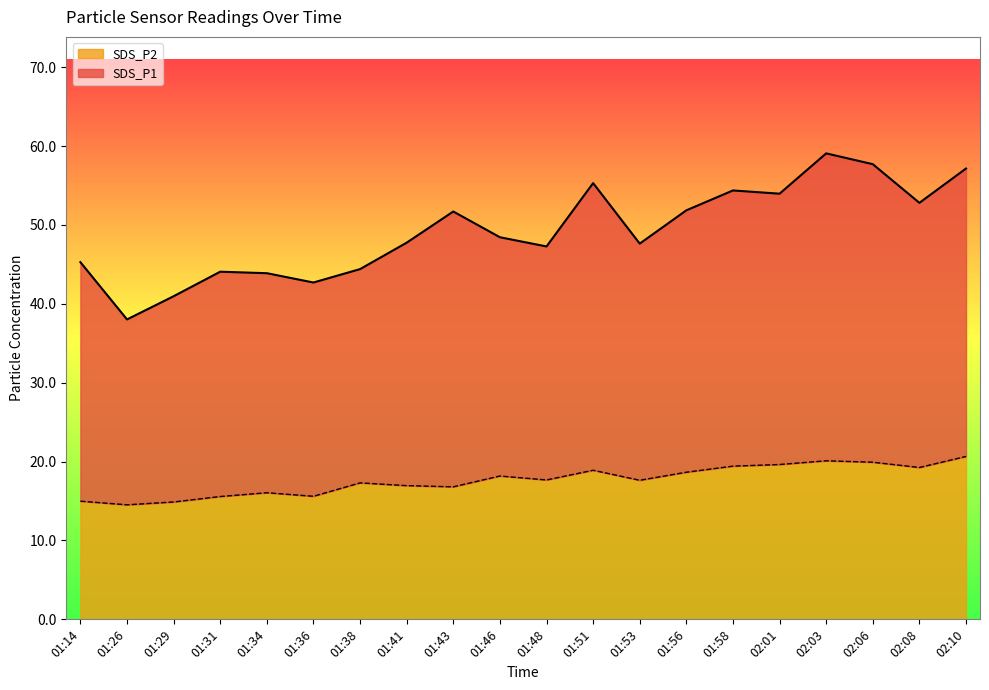

Rank the series by their average value, from lowest to highest.

SDS_P2, SDS_P1